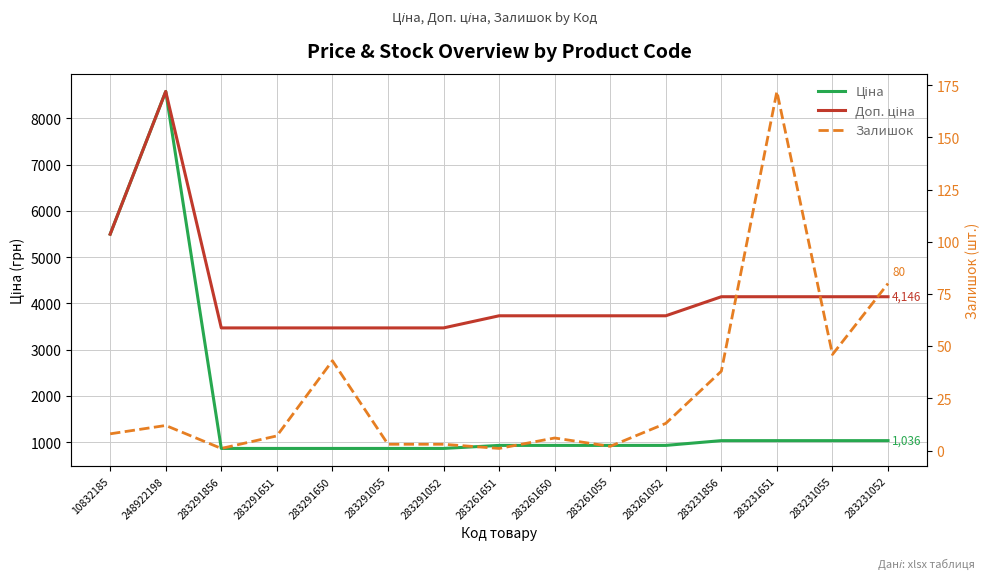

Which series has the largest total across all categories?

Доп. ціна